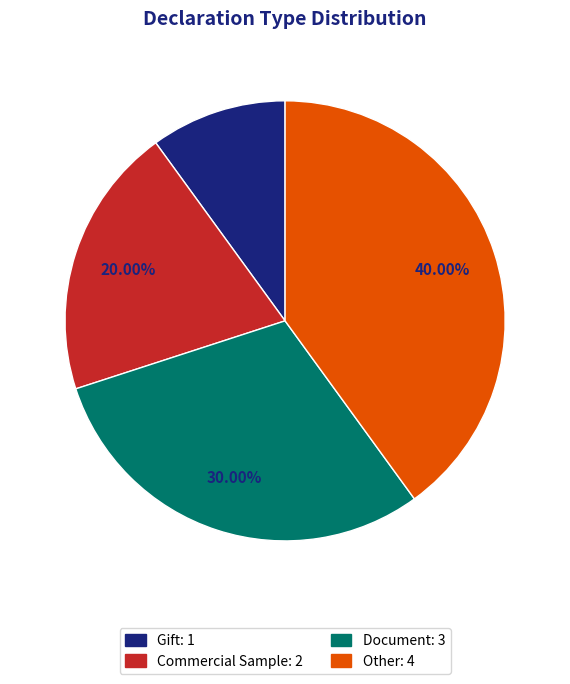

Count the number of slices in the pie.

4